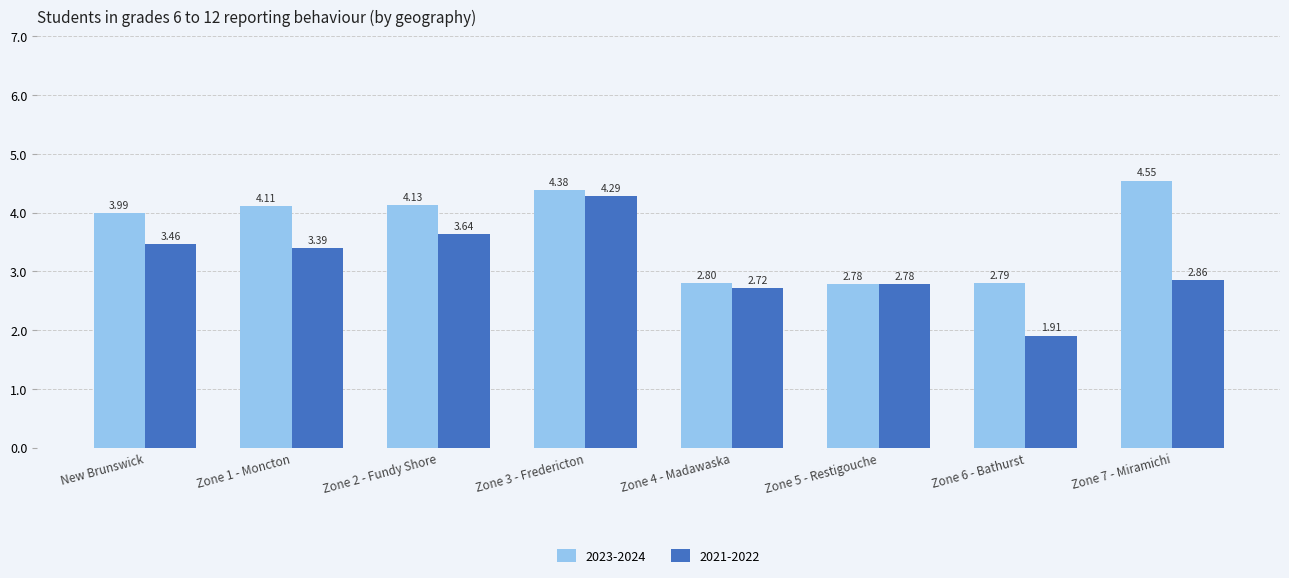

Between Zone 4 - Madawaska and Zone 5 - Restigouche, which series saw the biggest shift?

2021-2022